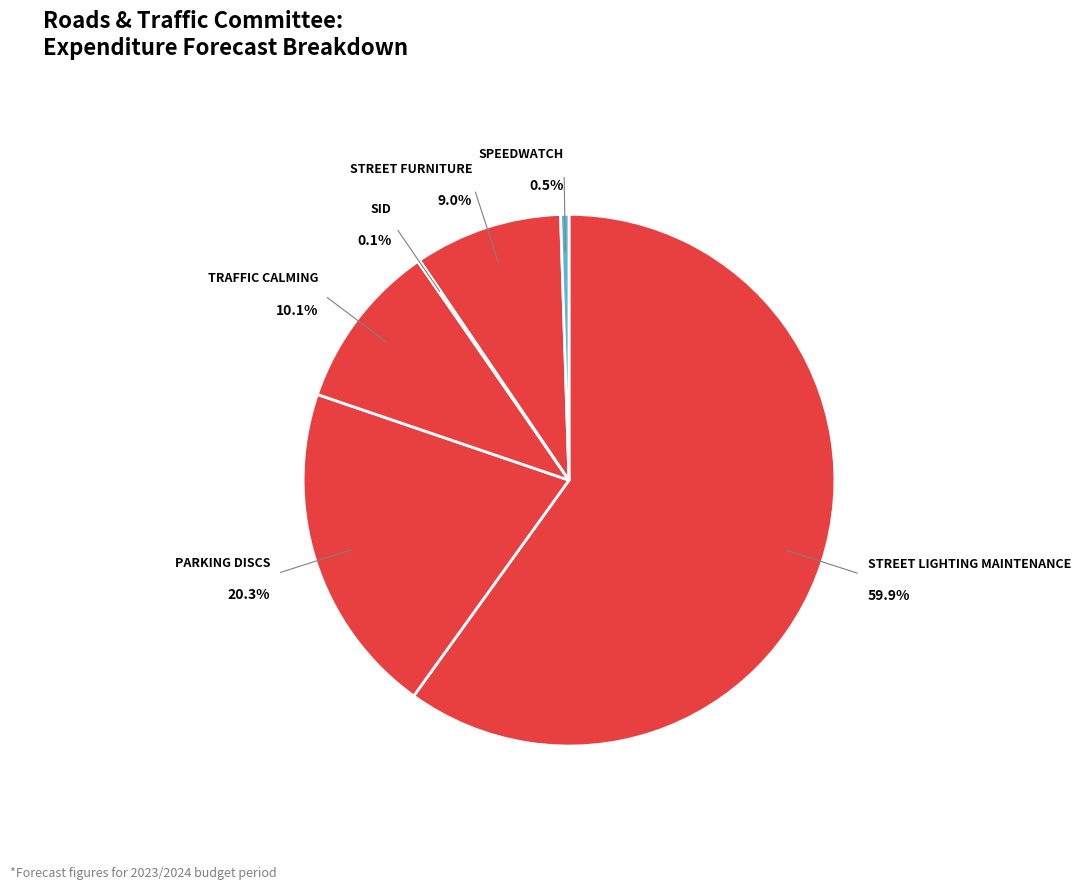

Combined, what portion of the pie is Traffic Calming and Parking Discs?

30.4%